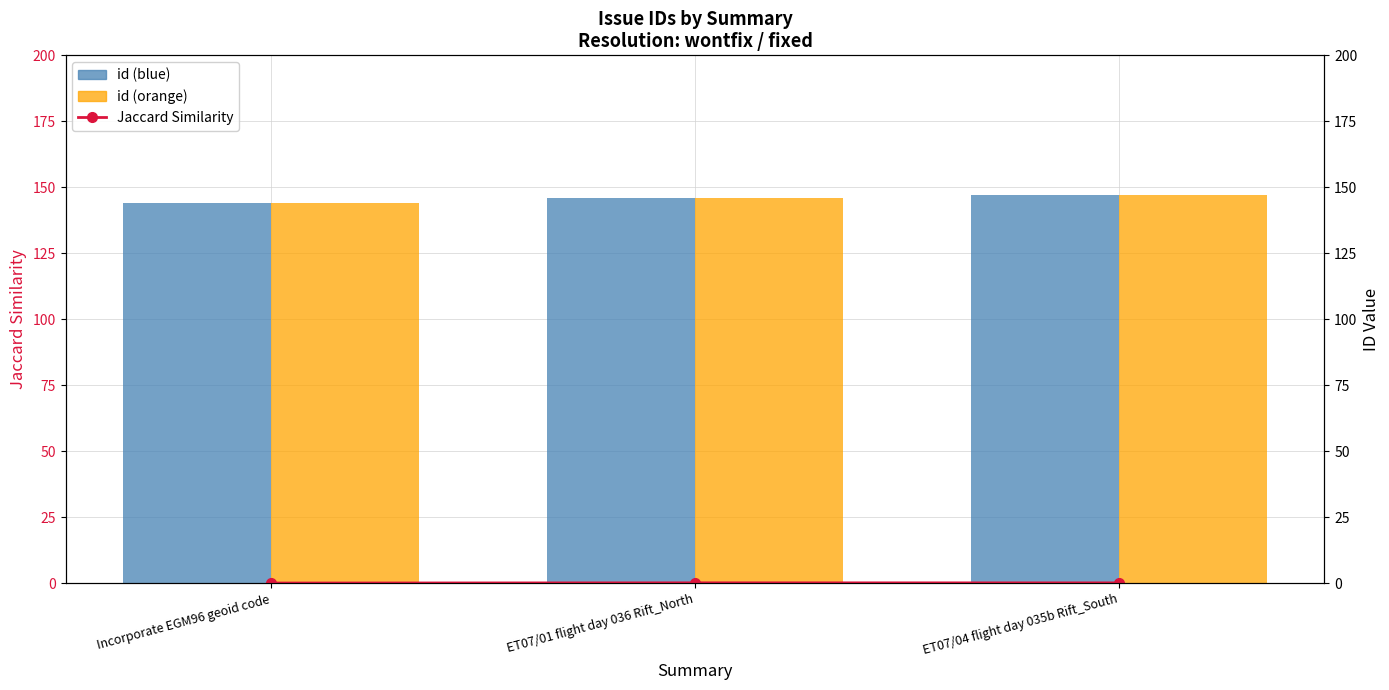

What is the difference between the maximum and minimum values in the id (orange) series?

3.0